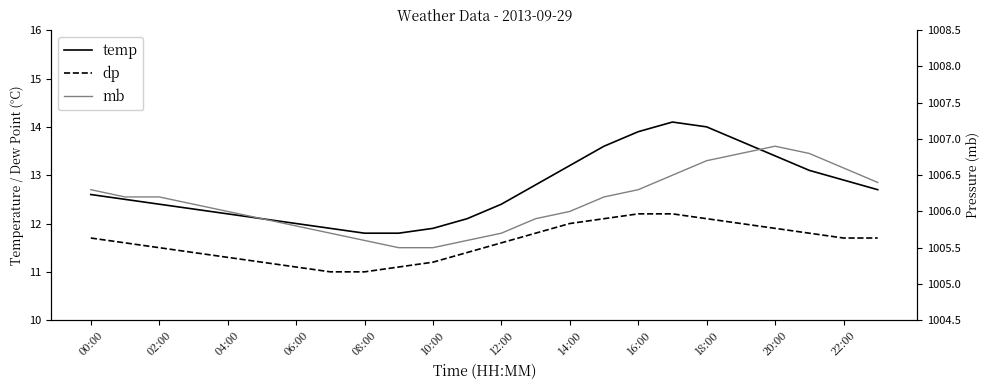

Is it true that temp equals 14.1 at 17?

True